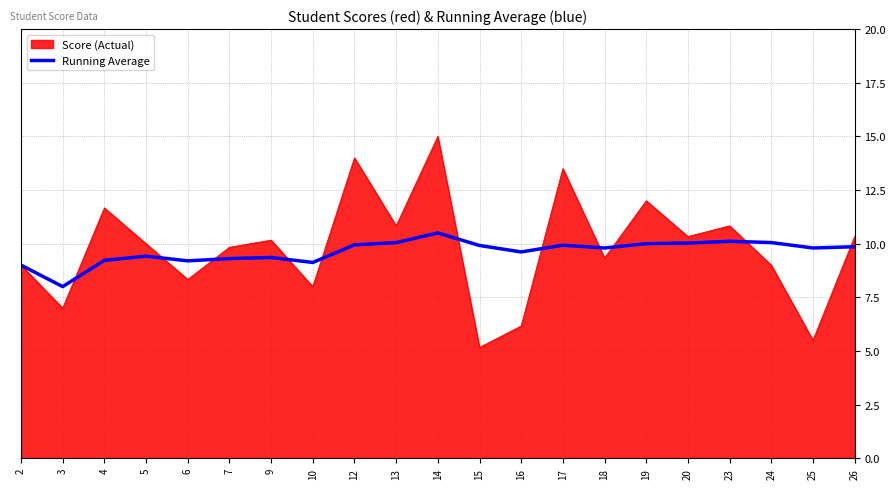

Rank the series at 9 from lowest to highest value.

Running Average, Score (Actual)